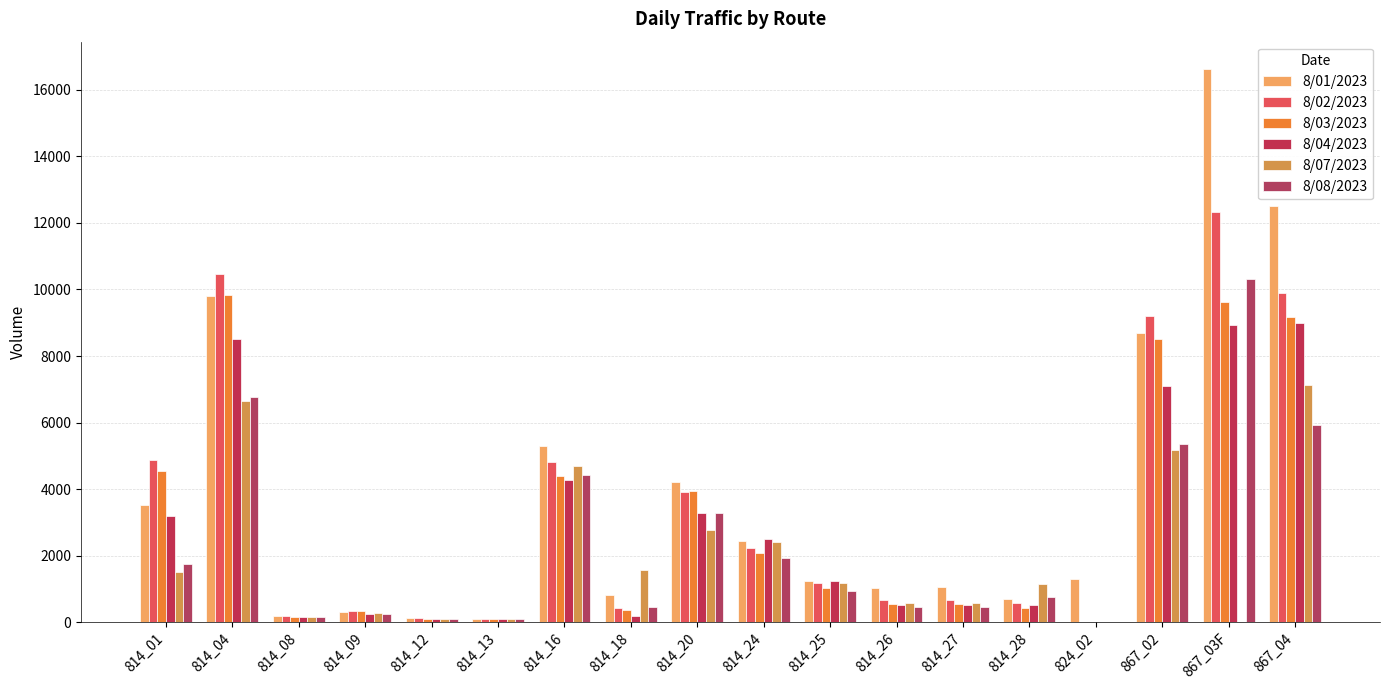

How many distinct data groups are displayed?

6